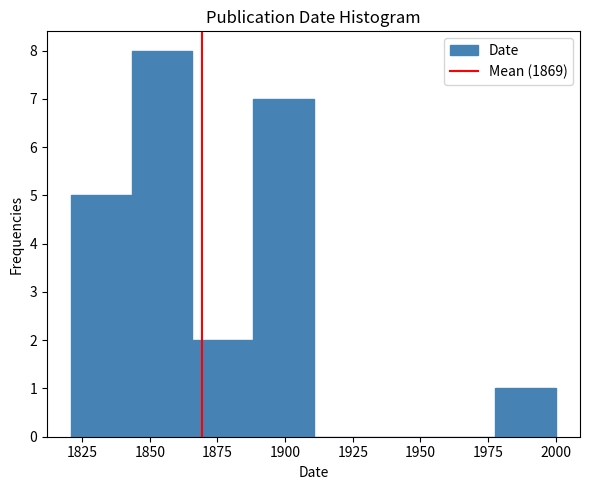

What is the height of the bar covering 1845 to 1865 on the x-axis? Neither the bar edges nor the heights are printed on the chart, so give them approximately, as read against the axes.

8